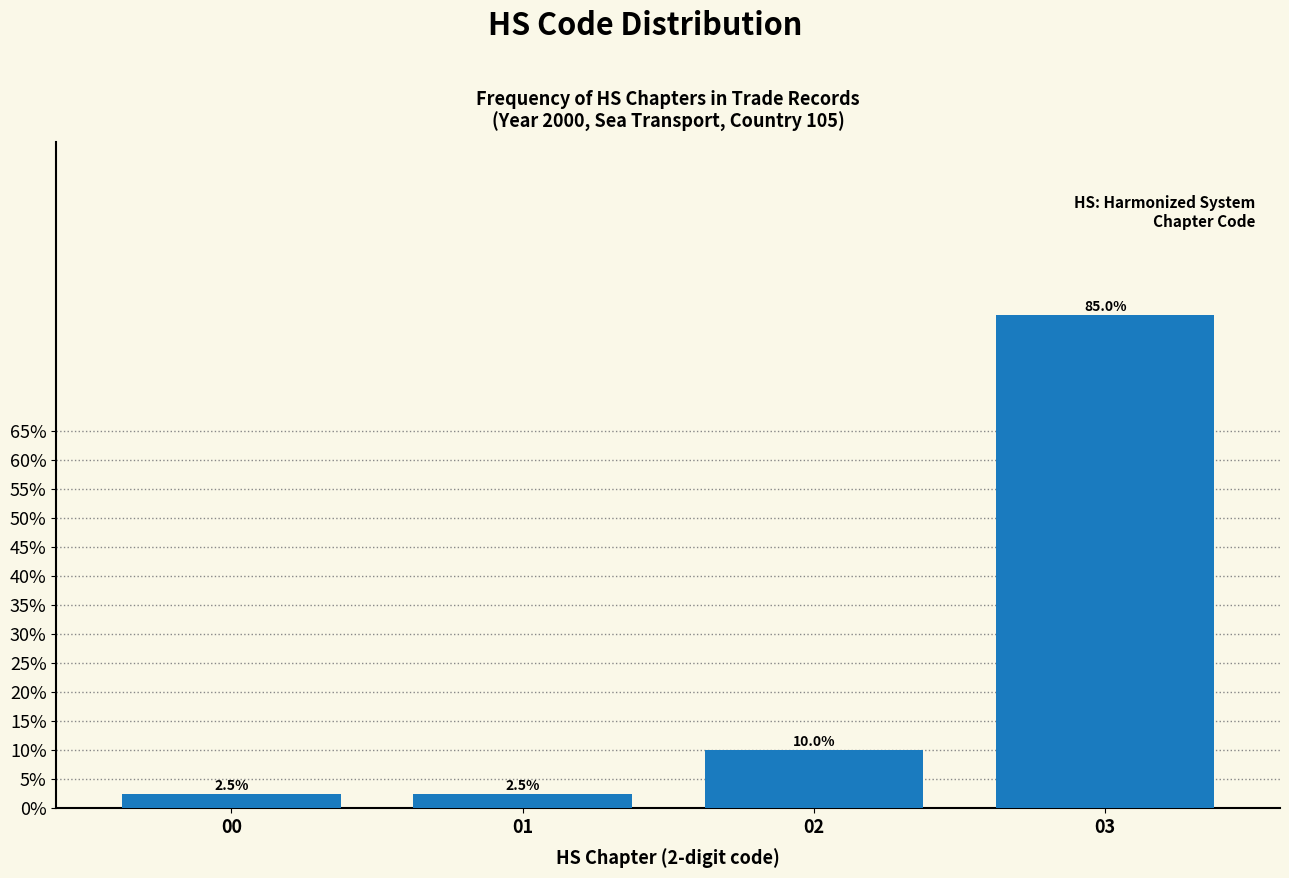

Reading right to left, what are all the values shown in this chart?

03=85.0	02=10.0	01=2.5	00=2.5